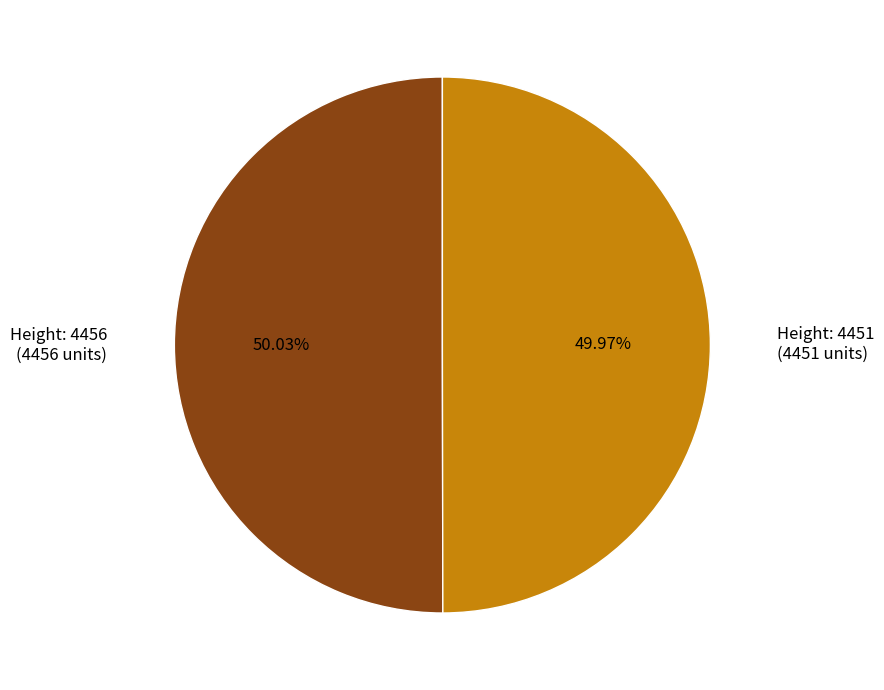

Is there a majority slice in this chart?

Yes